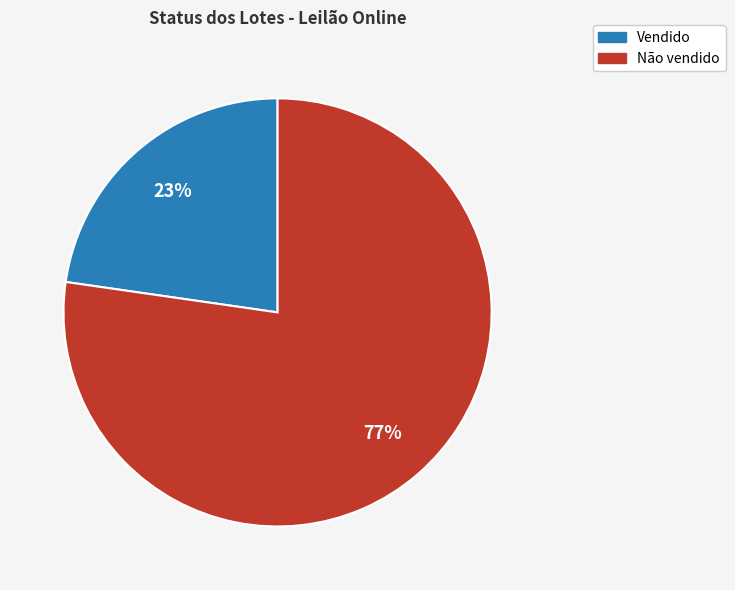

What percentage is the Vendido slice, to the nearest percent?

23%